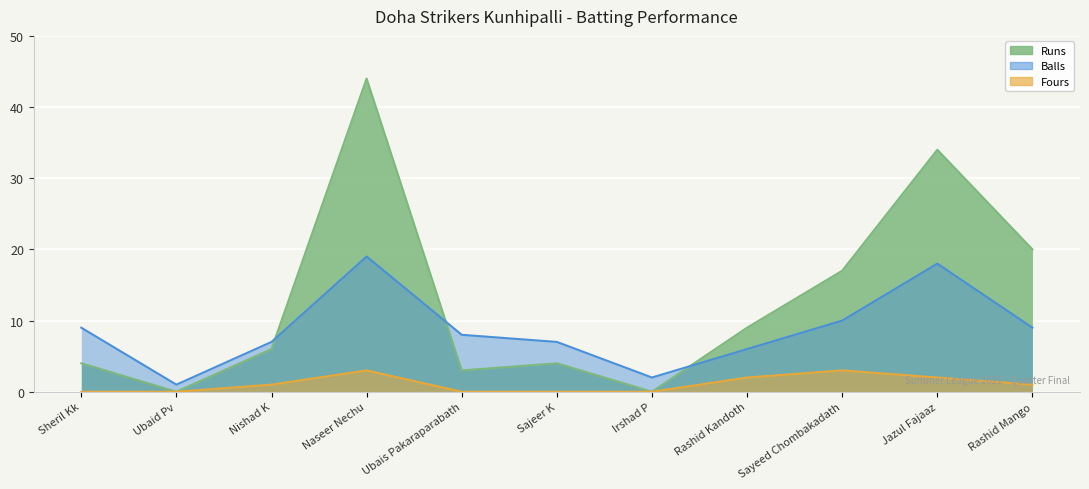

List the labels in order of value, smallest first.

Ubaid Pv, Irshad P, Ubais Pakaraparabath, Sheril Kk, Sajeer K, Nishad K, Rashid Kandoth, Sayeed Chombakadath, Rashid Mango, Jazul Fajaaz, Naseer Nechu